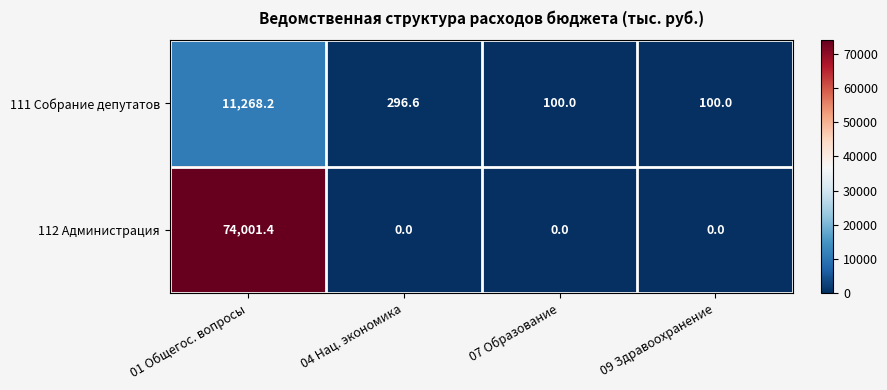

List the series in order of their peak value, highest first.

112 Администрация, 111 Собрание депутатов